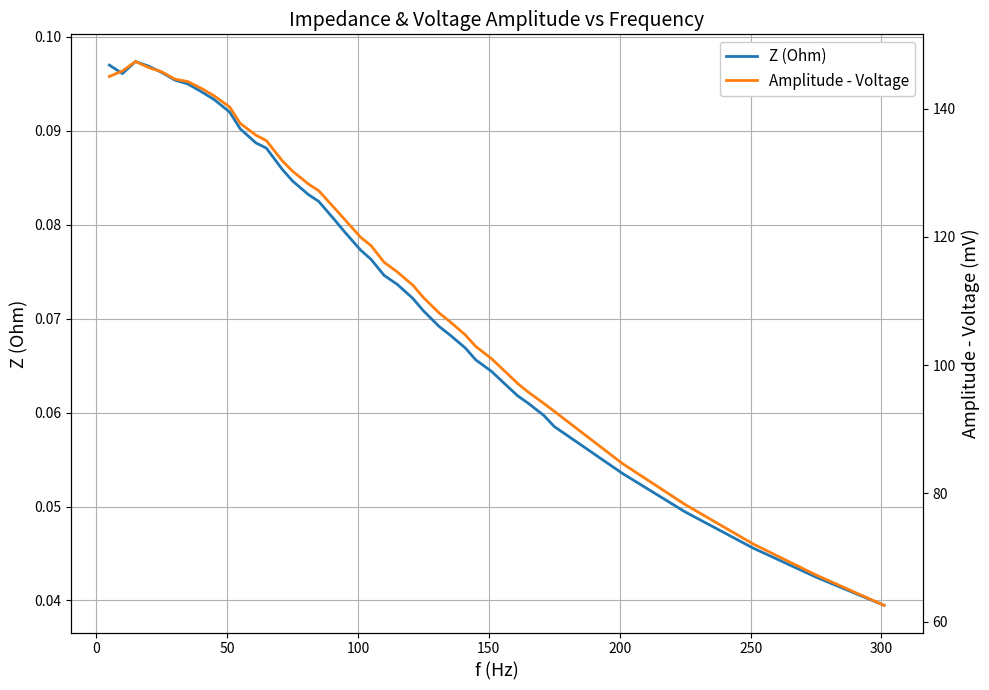

How many interior local peaks does the Z (Ohm) series have?

1